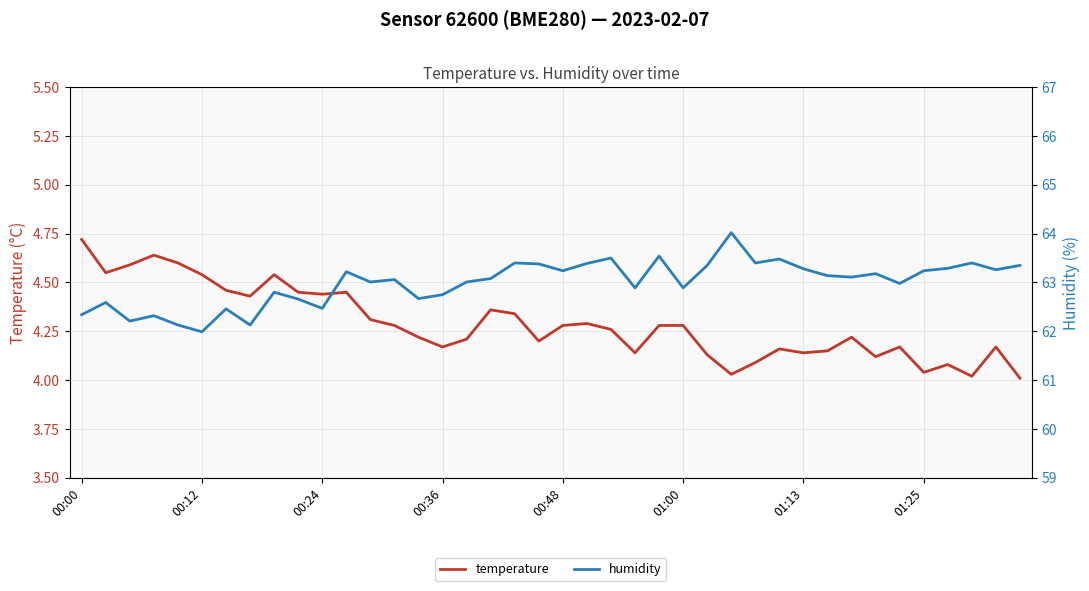

True or false: humidity and temperature cross at least once.

False